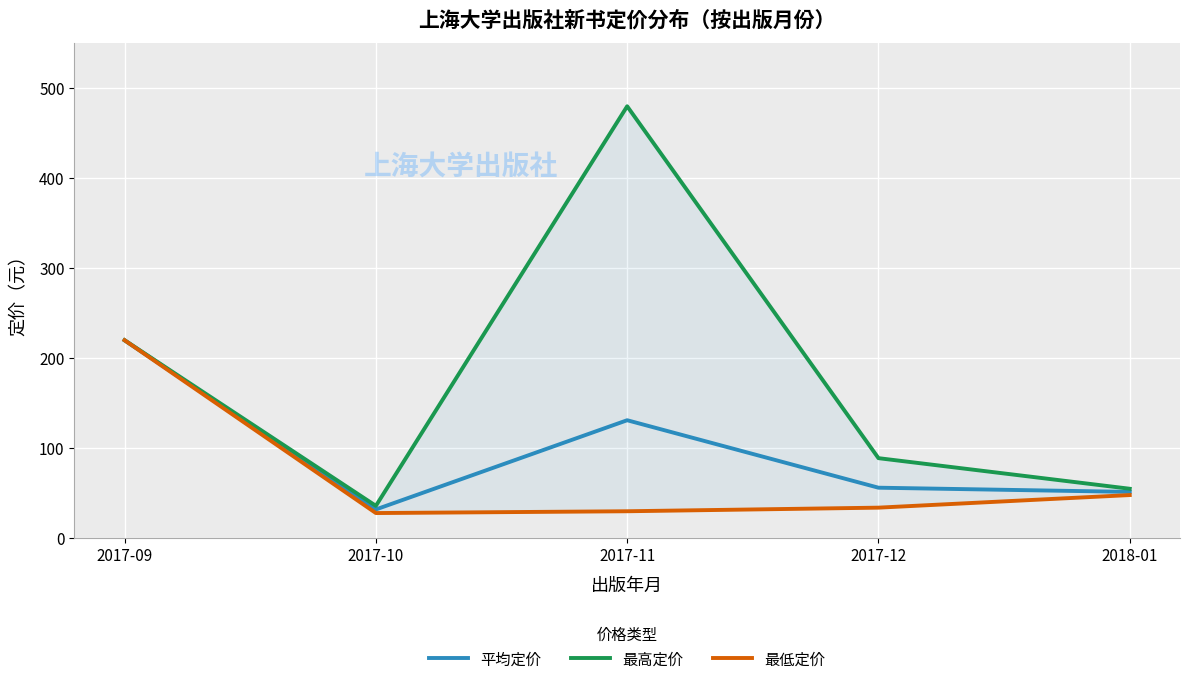

What is the total value across all series at 2017-10?

96.0